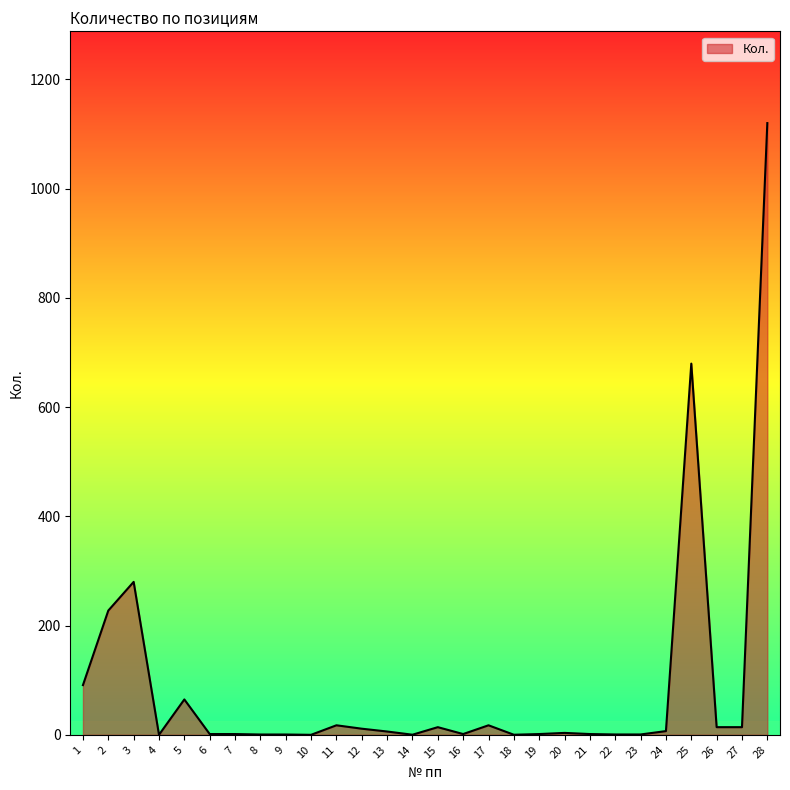

Between 12 and 9, which is larger?

12